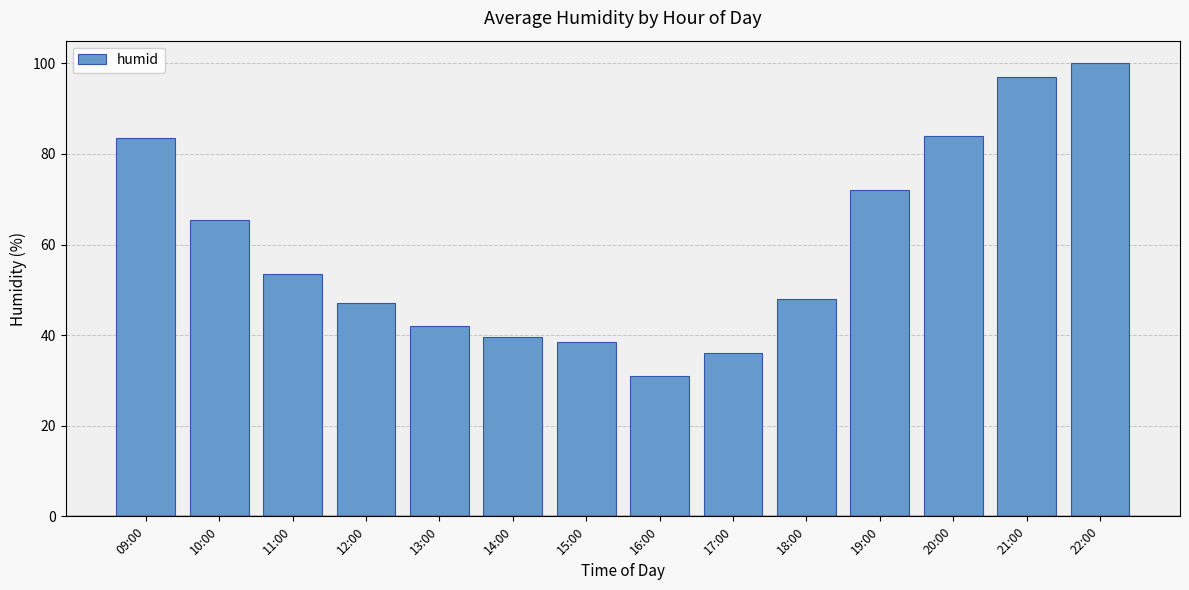

Reading left to right, list all the values displayed in this chart.

83.5	65.5	53.5	47.0	42.0	39.5	38.5	31.0	36.0	48.0	72.0	84.0	97.0	100.0